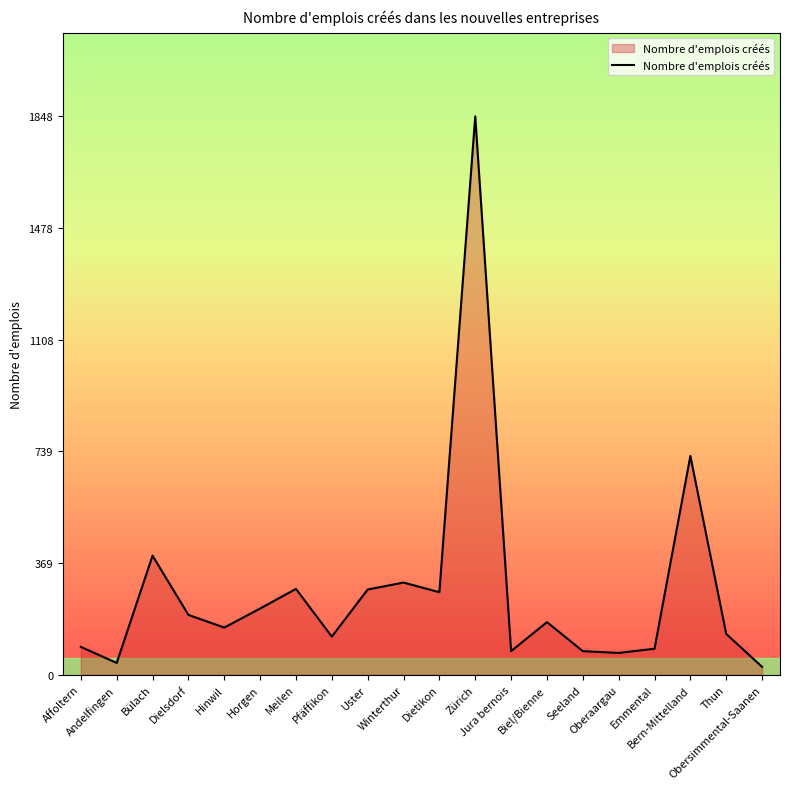

Where is the first local minimum?

Andelfingen